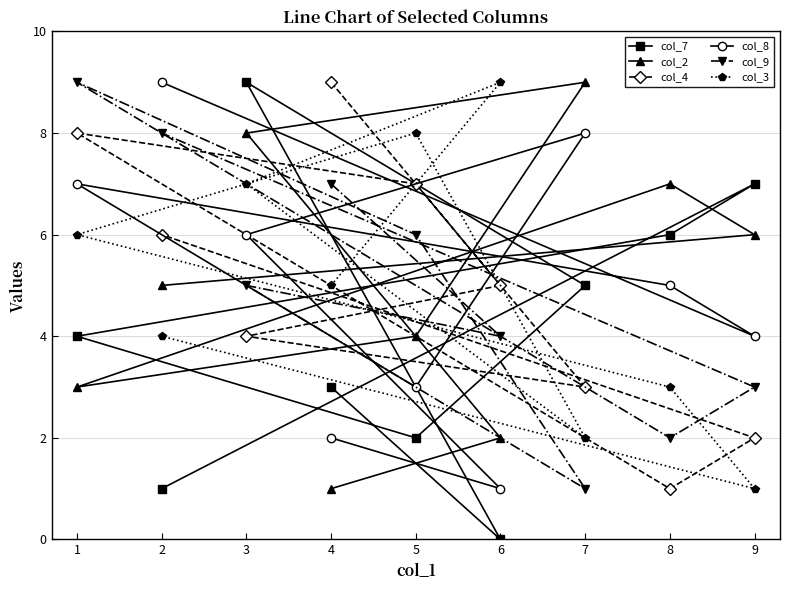

Which series has the widest spread of values?

col_7